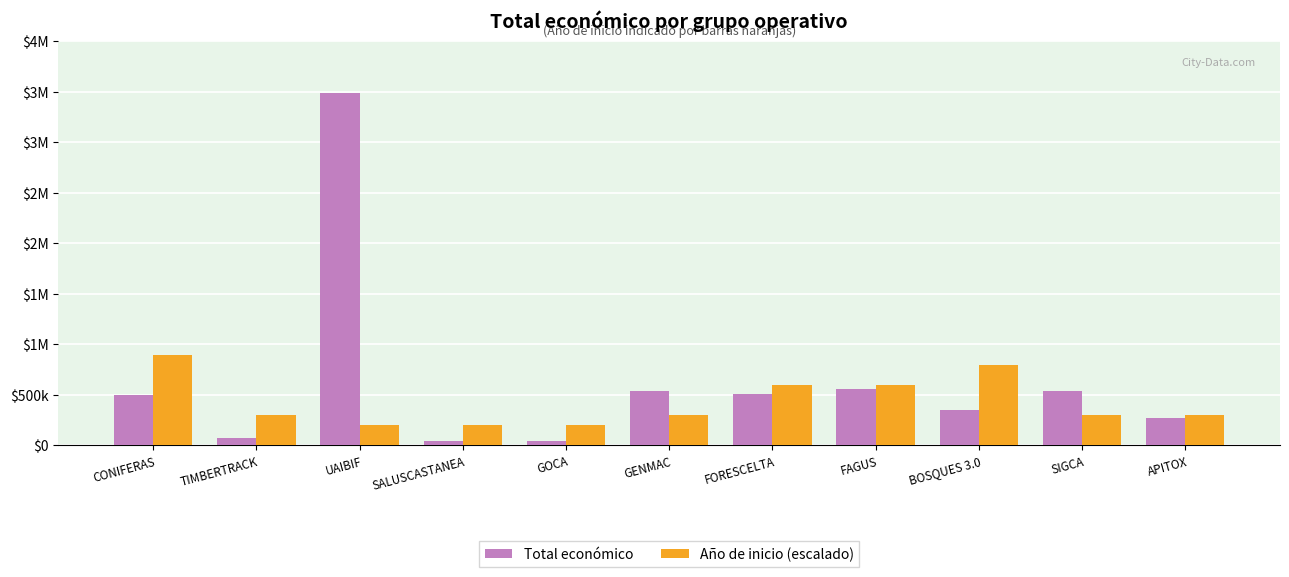

Rank the series by their average value, from highest to lowest.

Total económico, Año de inicio (escalado)